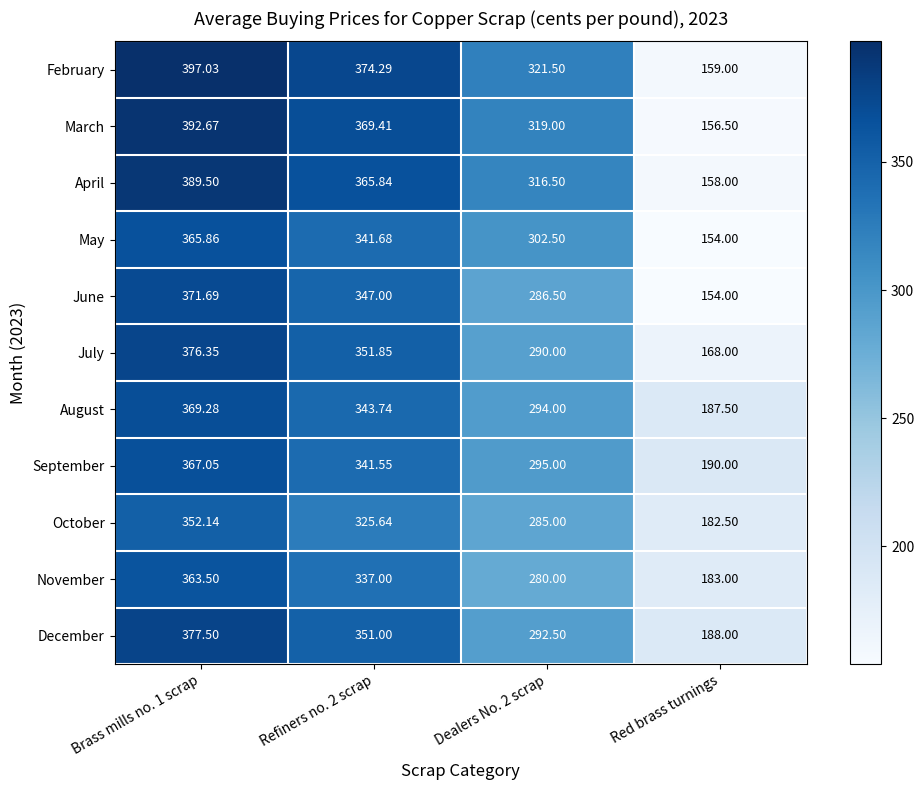

Which category has the highest value across all series?

Brass mills no. 1 scrap